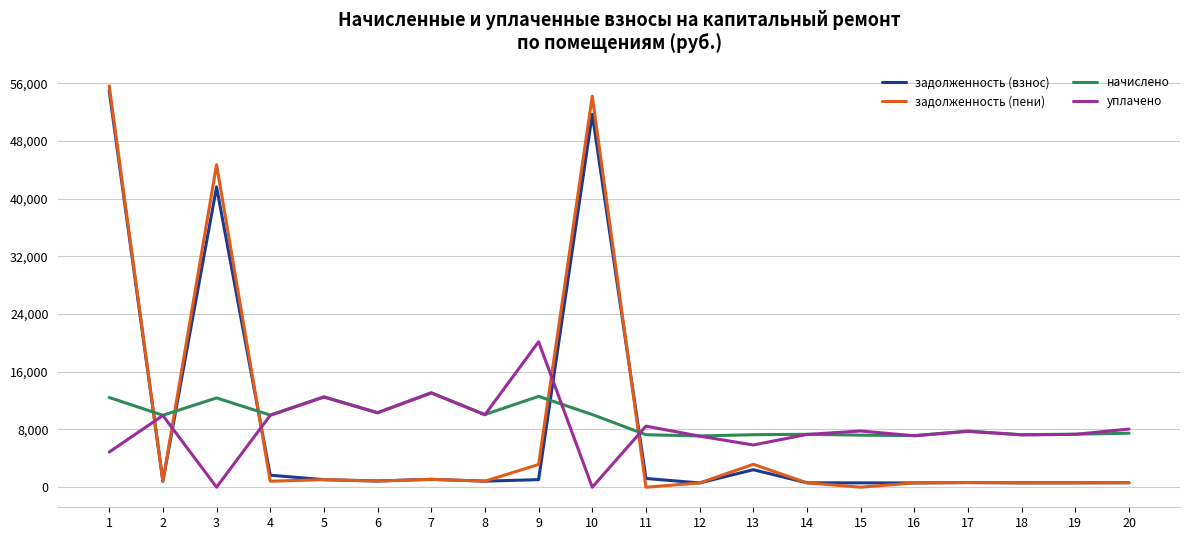

How many times do задолженность (пени) and начислено cross each other?

5